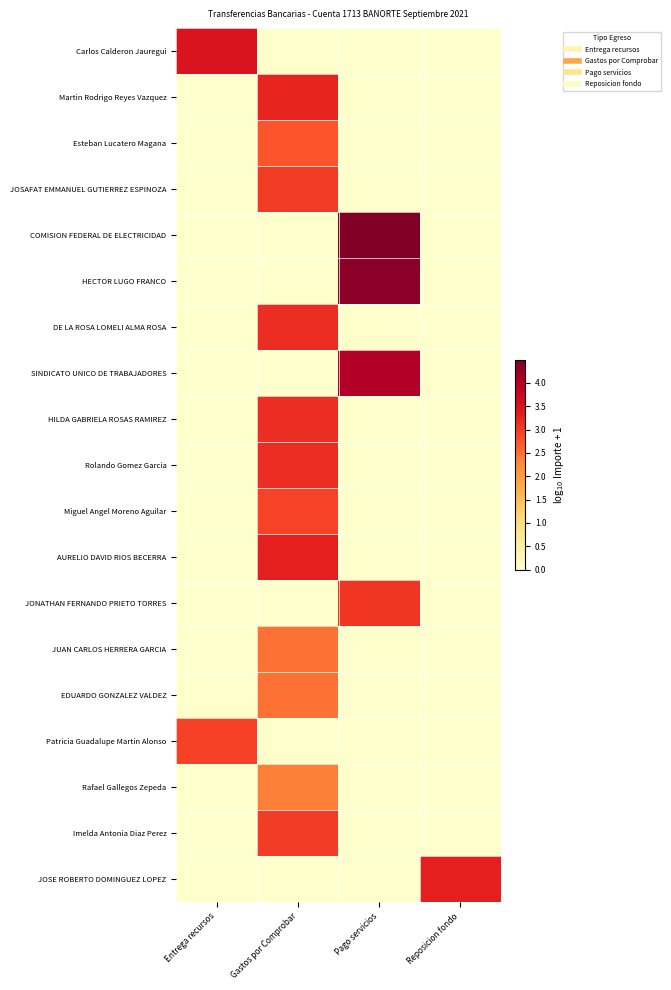

Which series has the largest total across all categories?

COMISION FEDERAL DE ELECTRICIDAD